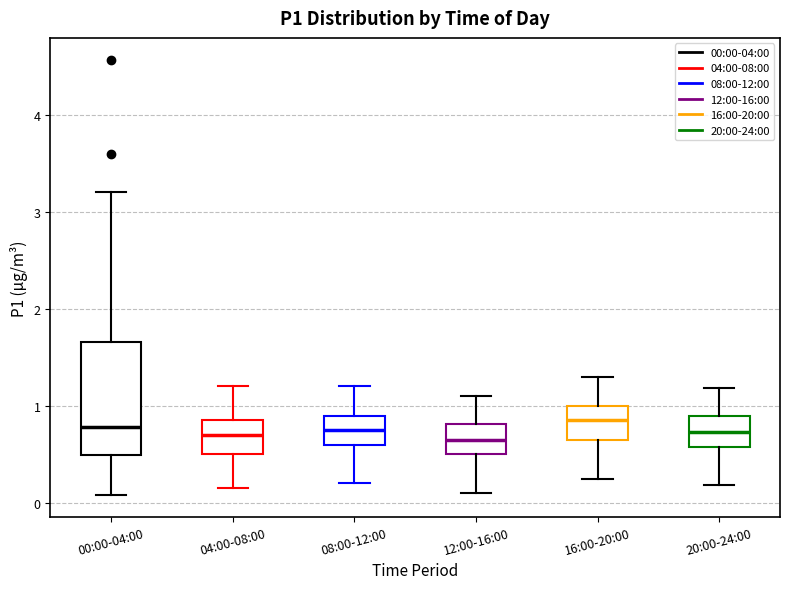

Reading left to right, transcribe this box plot: for each box, give where its median line is, the range the box spans, and where its two whiskers end, as read against the y-axis. The values are not printed on the chart, so give them approximately, as read against the axis.

00:00-04:00: median 0.8, box 0.5 to 1.7, whiskers 0.1 to 3.2
04:00-08:00: median 0.7, box 0.5 to 0.9, whiskers 0.2 to 1.2
08:00-12:00: median 0.8, box 0.6 to 0.9, whiskers 0.2 to 1.2
12:00-16:00: median 0.7, box 0.5 to 0.8, whiskers 0.1 to 1.1
16:00-20:00: median 0.9, box 0.7 to 1.0, whiskers 0.3 to 1.3
20:00-24:00: median 0.7, box 0.6 to 0.9, whiskers 0.2 to 1.2